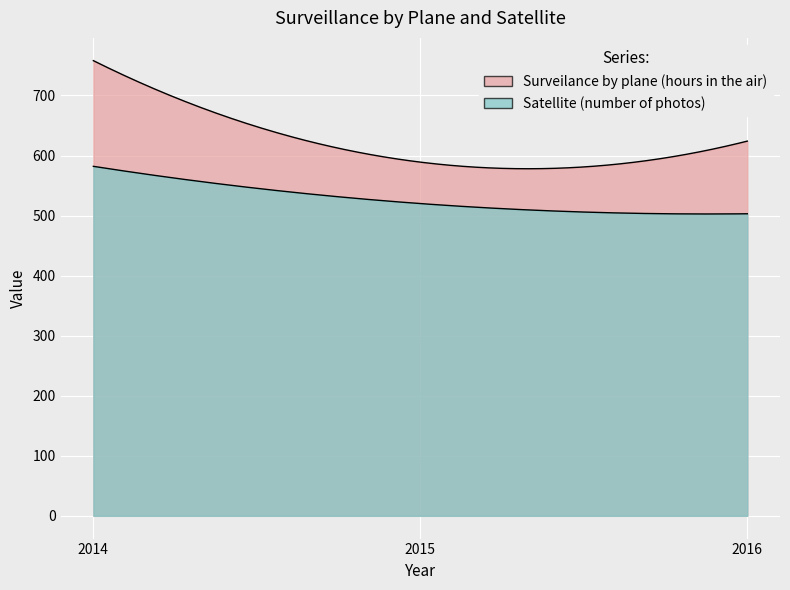

Between 2014 and 2015, which series saw the biggest shift?

Surveilance by plane (hours in the air)